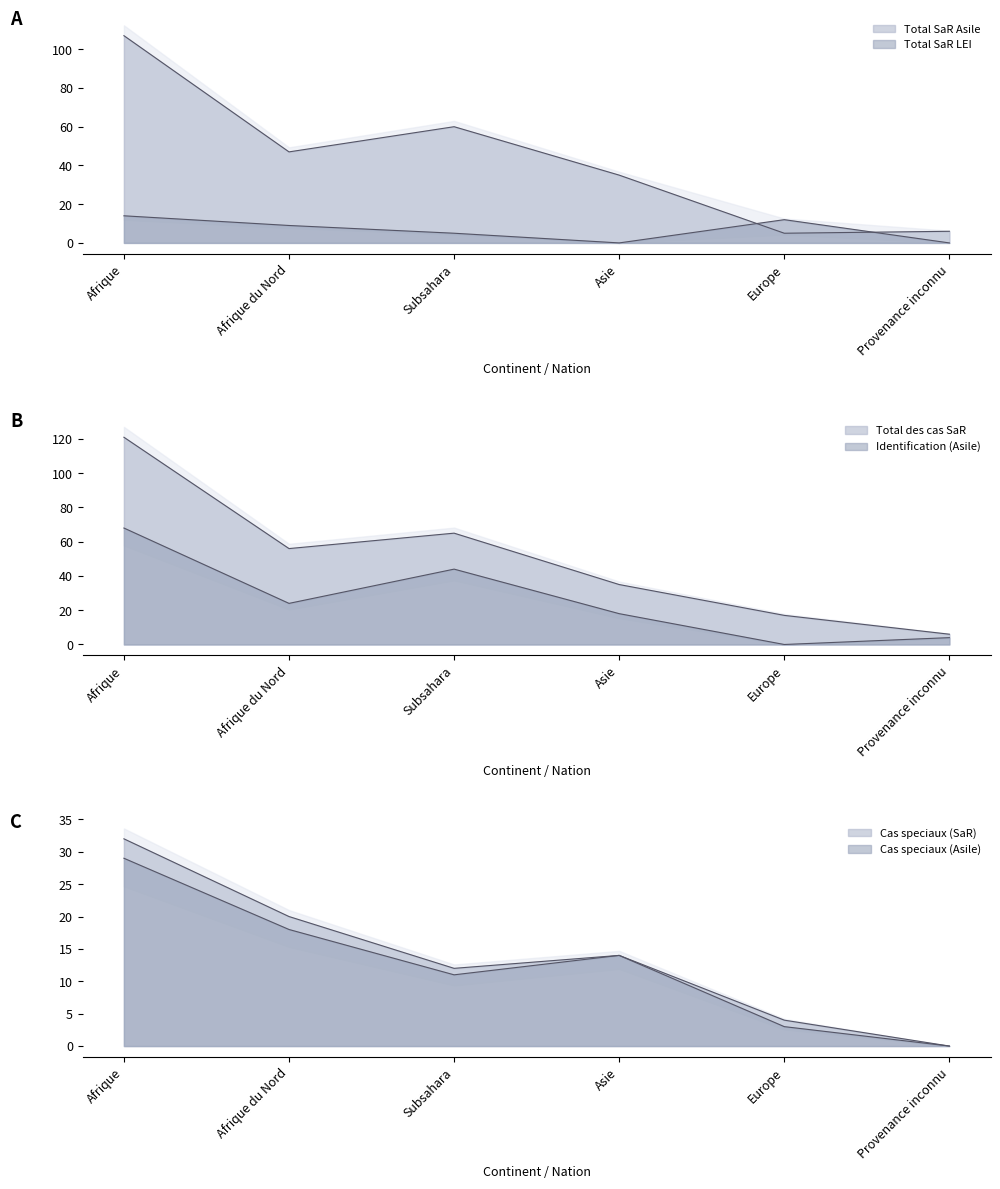

Reading left to right, extract all data points from this chart.

Total SaR Asile: Afrique=107	Afrique du Nord=47	Subsahara=60	Asie=35	Europe=5	Provenance inconnu=6
Total SaR LEI: Afrique=14	Afrique du Nord=9	Subsahara=5	Asie=0	Europe=12	Provenance inconnu=0
Total des cas SaR: Afrique=121	Afrique du Nord=56	Subsahara=65	Asie=35	Europe=17	Provenance inconnu=6
Identification (Asile): Afrique=68	Afrique du Nord=24	Subsahara=44	Asie=18	Europe=0	Provenance inconnu=4
Cas speciaux (SaR): Afrique=32	Afrique du Nord=20	Subsahara=12	Asie=14	Europe=4	Provenance inconnu=0
Cas speciaux (Asile): Afrique=29	Afrique du Nord=18	Subsahara=11	Asie=14	Europe=3	Provenance inconnu=0